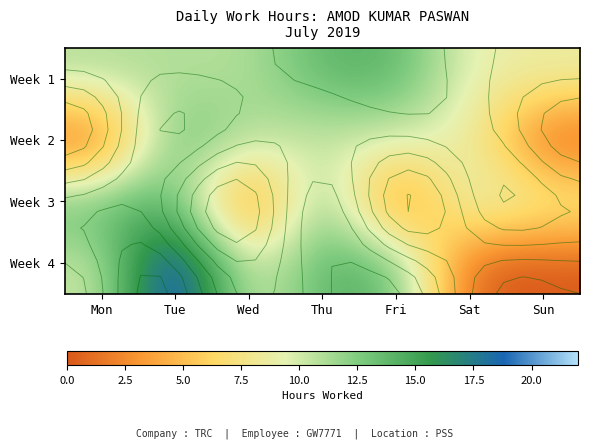

What is the difference between the second highest and second lowest values in the Week 1 series?

5.0